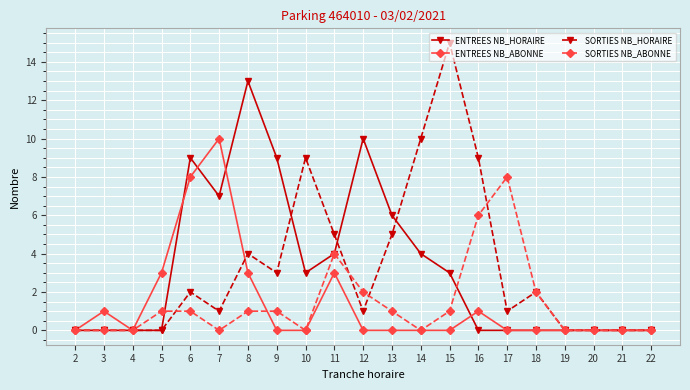

Is the value of SORTIES NB_ABONNE at 19 greater than the value of ENTREES NB_HORAIRE at 10?

No